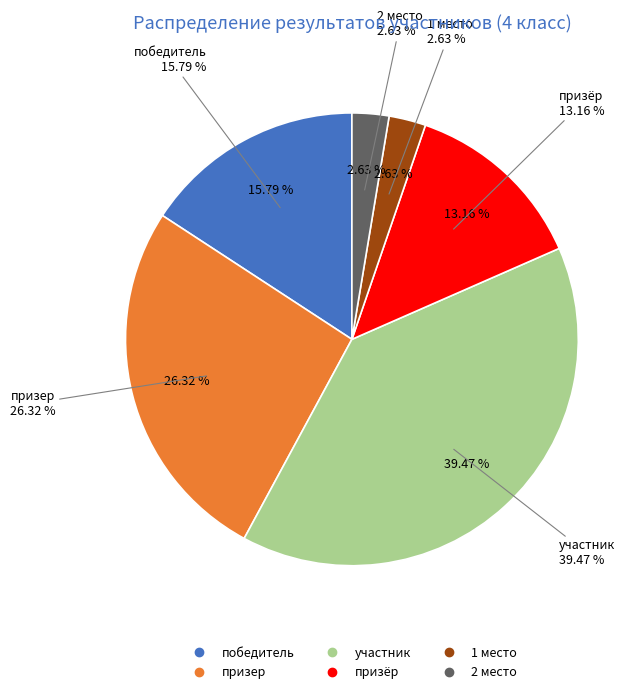

How many segments does this pie chart have?

6